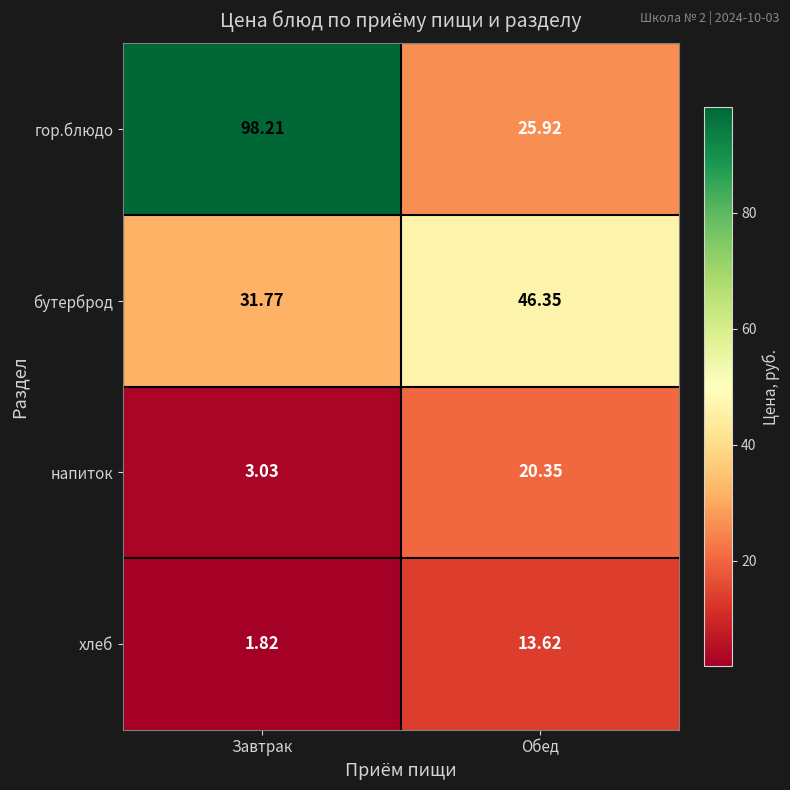

At which label does гор.блюдо reach its minimum?

Обед